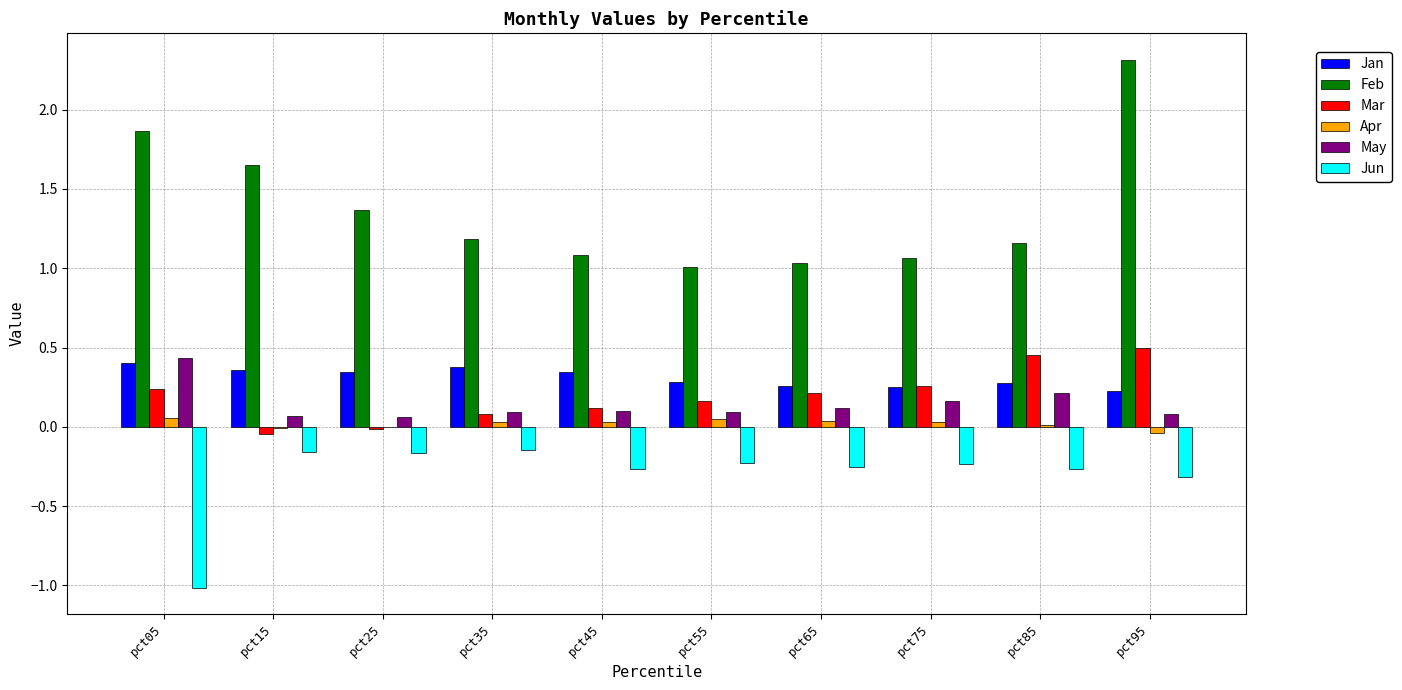

At which category does the chart reach its peak across all series?

pct95